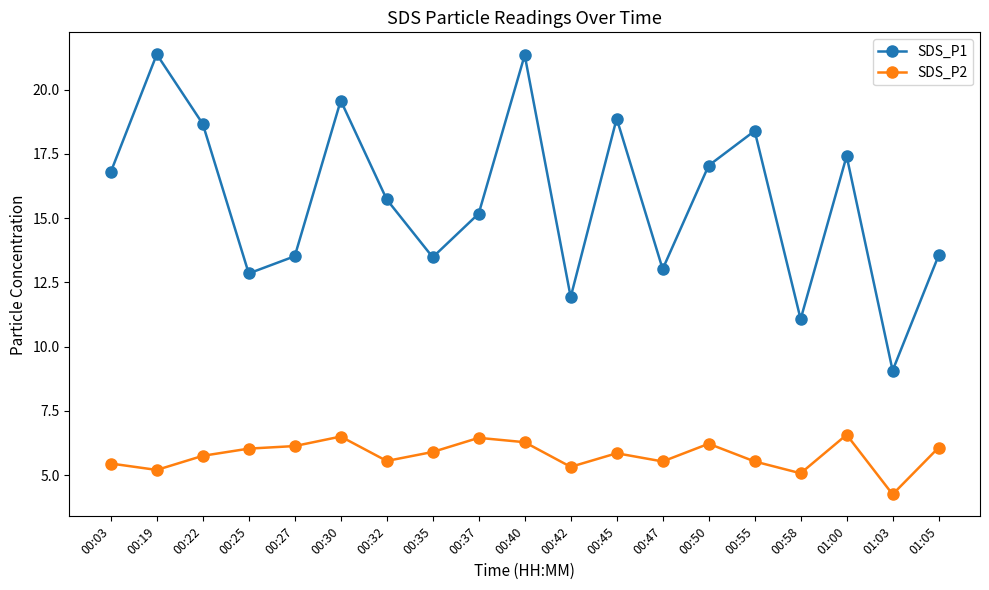

True or false: SDS_P2 and SDS_P1 cross at least once.

False